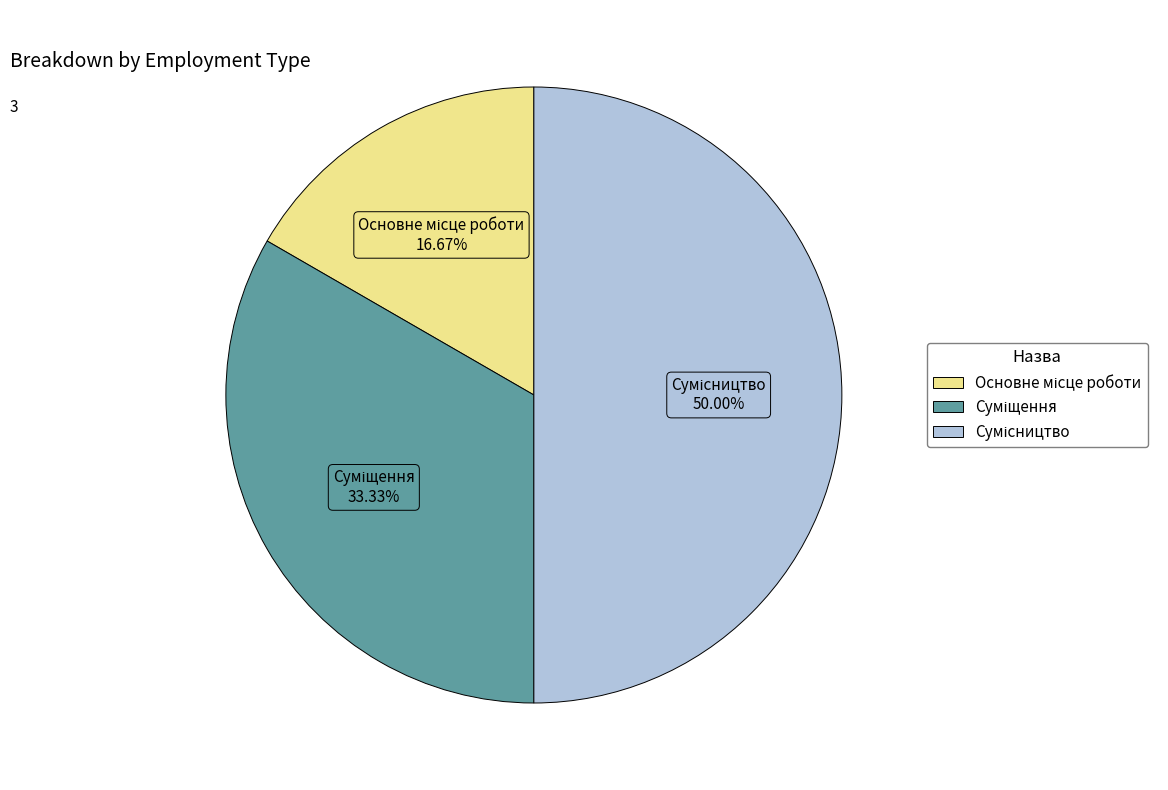

To the nearest percent, what is the difference between the largest and smallest slice percentages?

33%